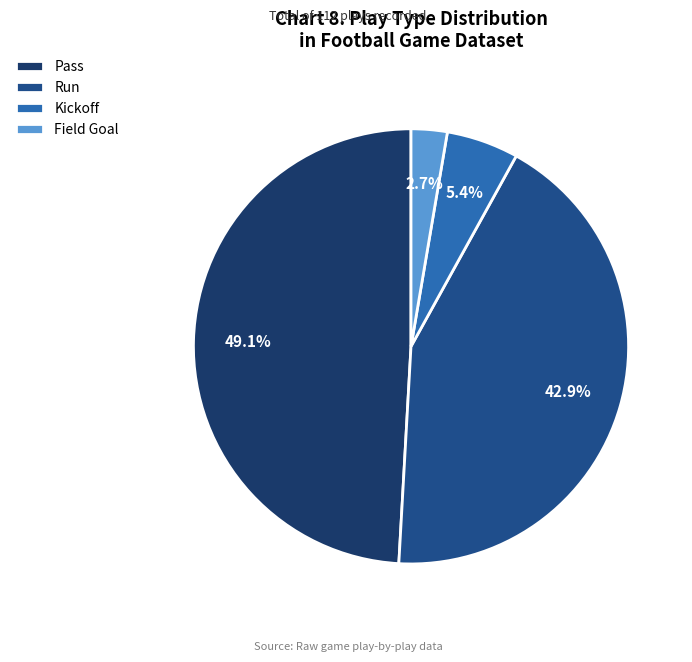

Rank the categories by value from lowest to highest.

Field Goal, Kickoff, Run, Pass